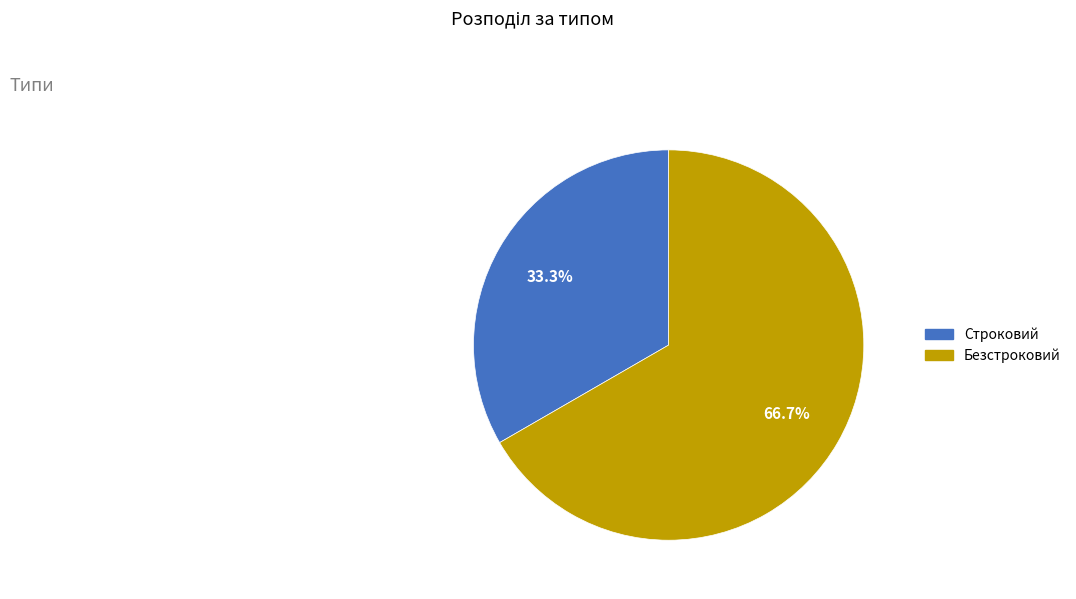

To the nearest percent, what is the combined percentage of Строковий and Безстроковий?

100%